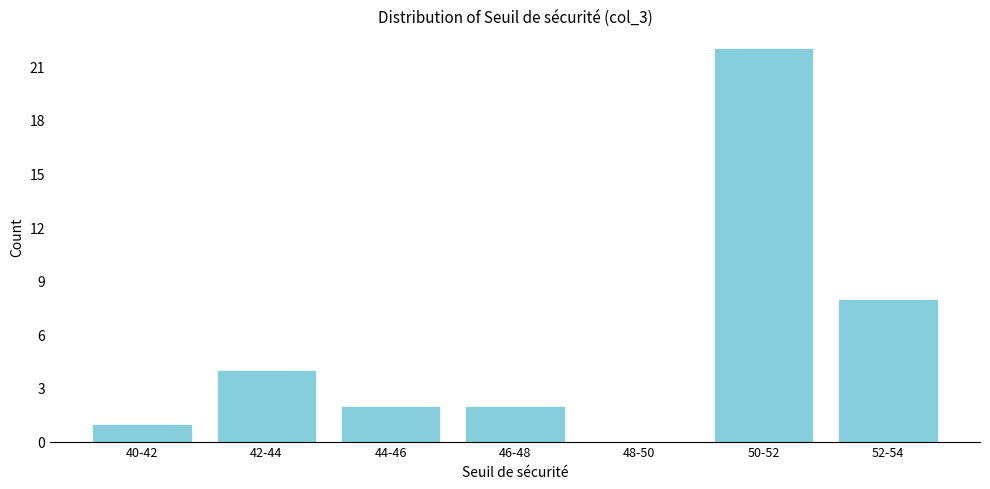

Reading left to right, transcribe all the data shown in this chart.

40-42=1	42-44=4	44-46=2	46-48=2	48-50=0	50-52=22	52-54=8